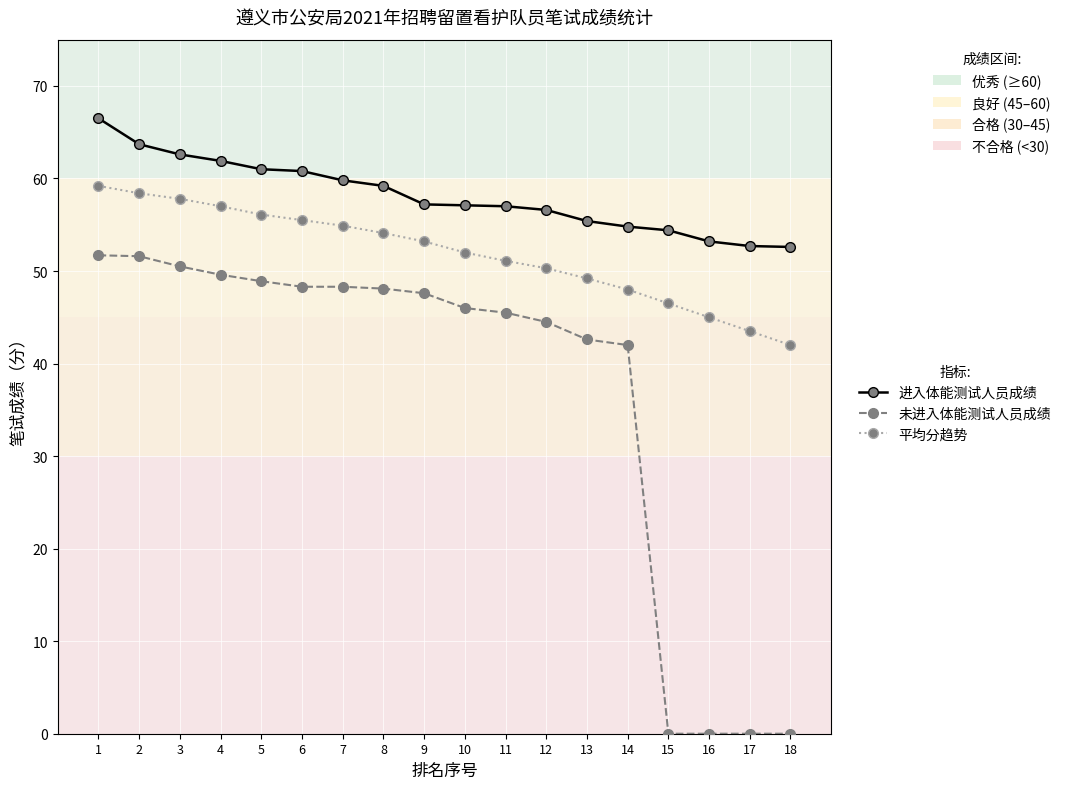

What is the value of the 进入体能测试人员成绩 point at the 1st from the left?

66.5